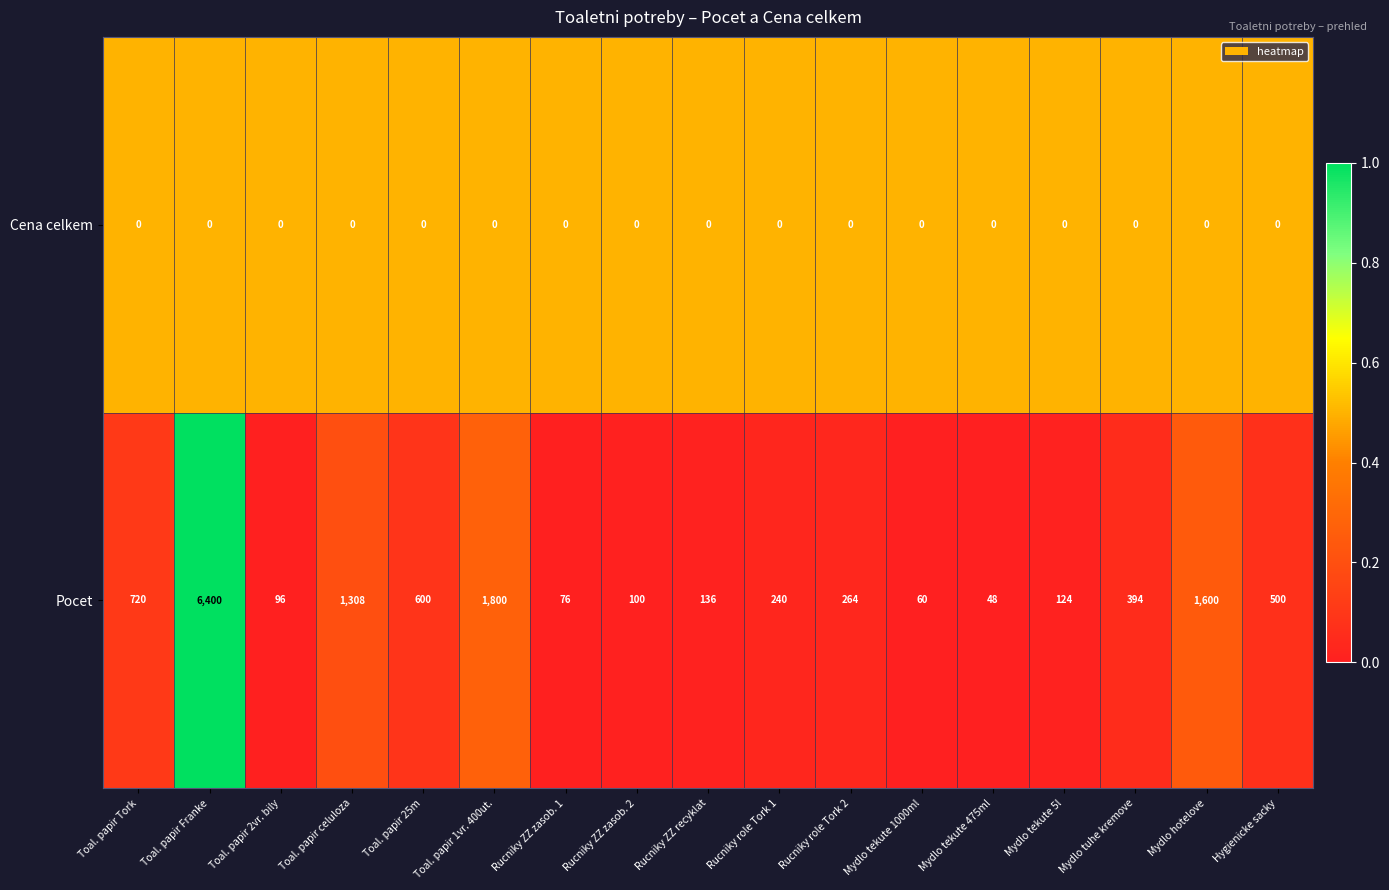

True or false: Pocet has a value of 136 at Rucniky ZZ recyklat.

True